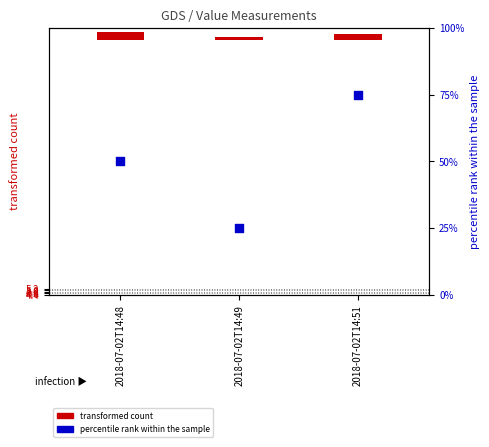

Which series reaches the maximum Y coordinate?

percentile rank within the sample